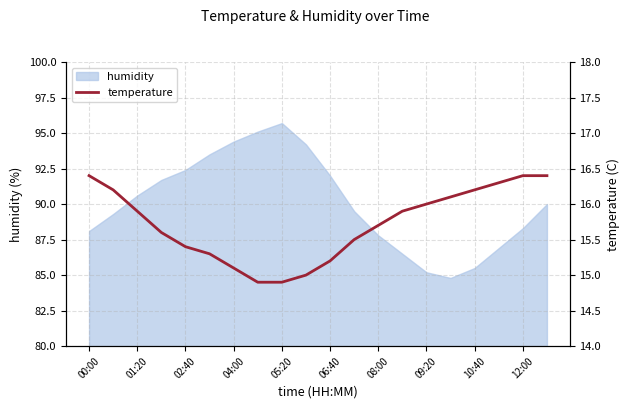

True or false: humidity has a value of 38.4 at 02:40.

False